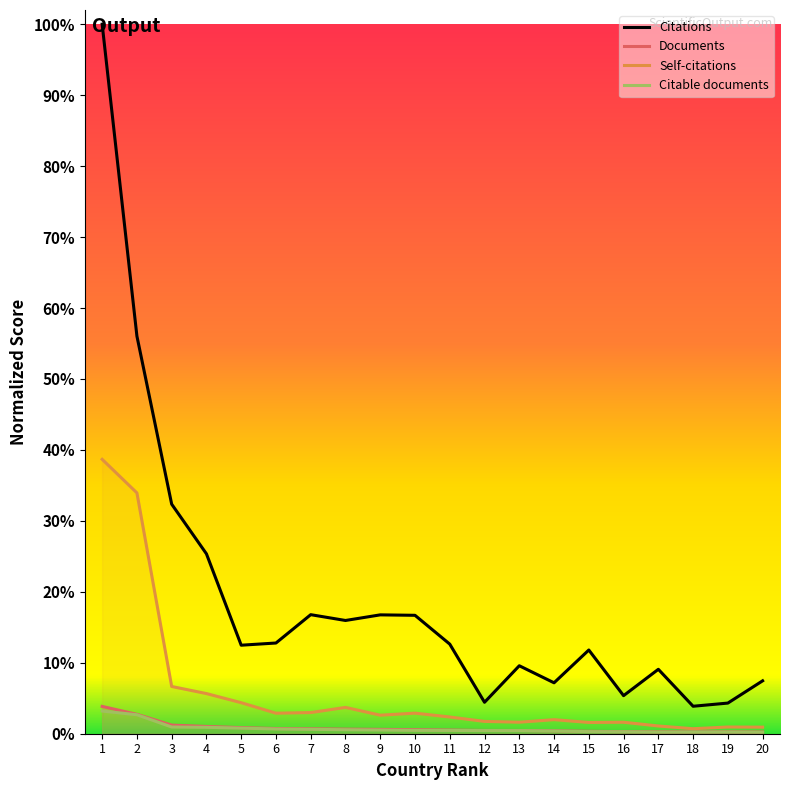

Does the chart have visible grid lines?

No